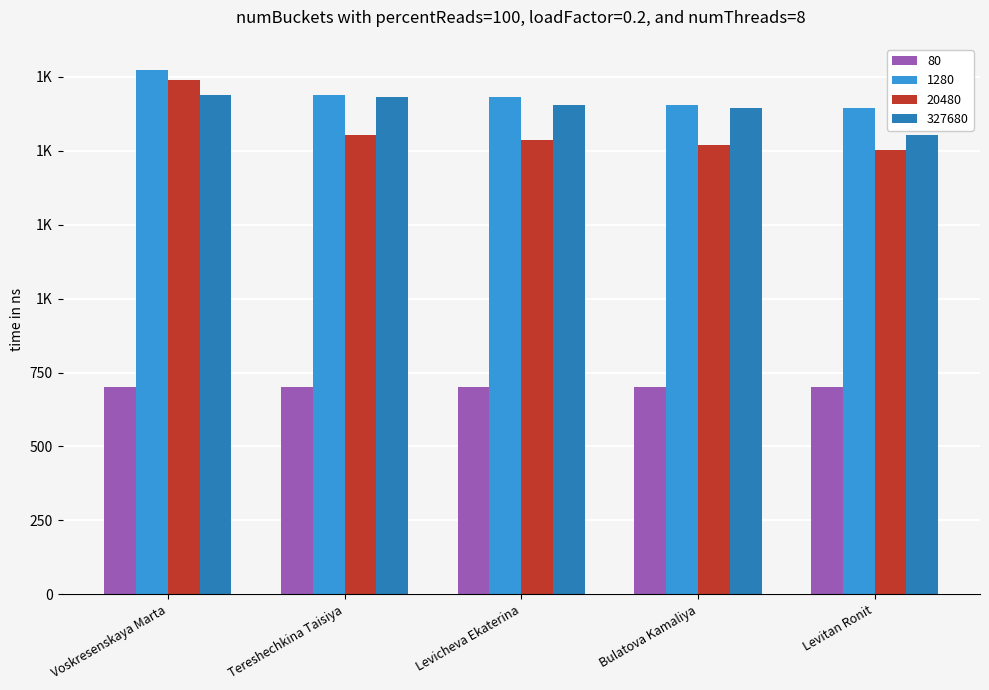

Which label corresponds to the largest value in the chart?

Voskresenskaya Marta